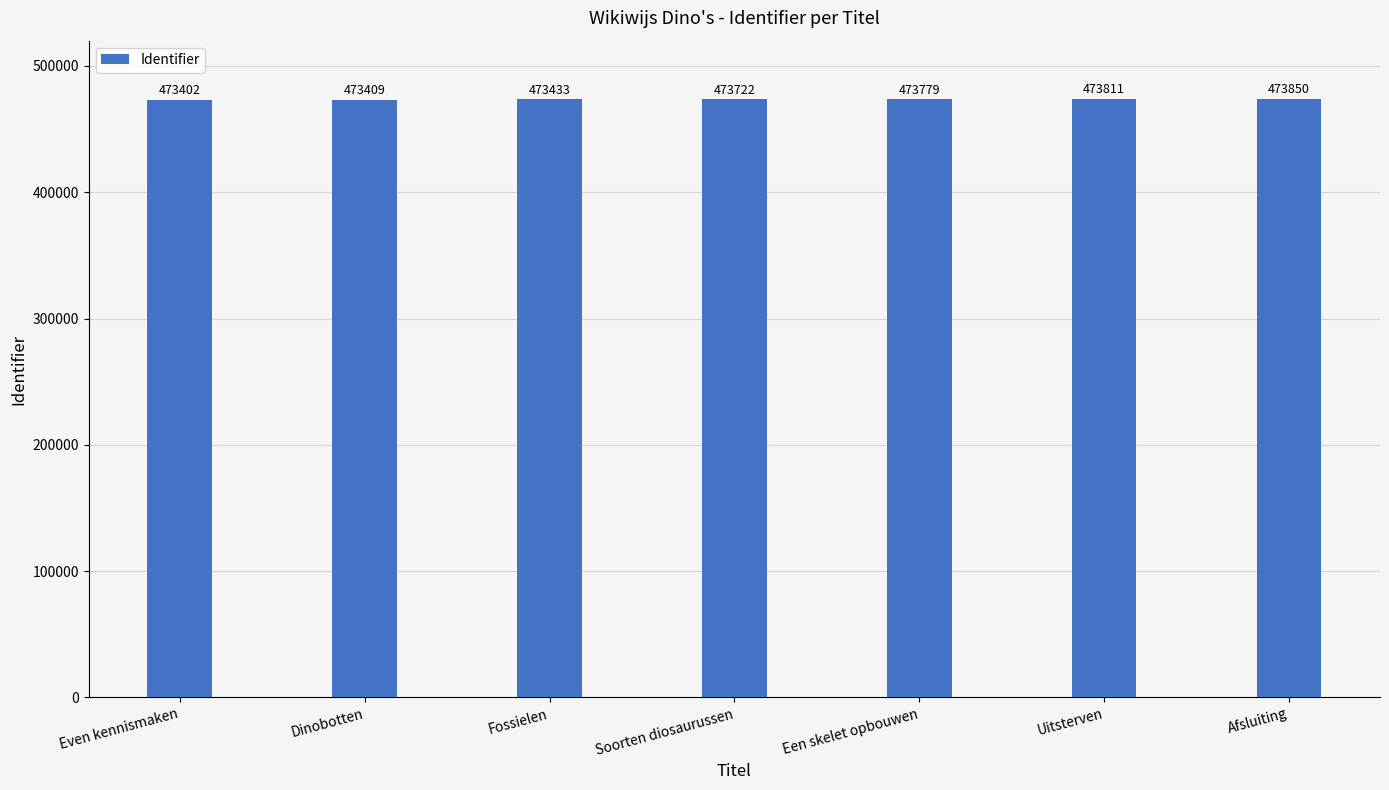

What is the sum of the values at Uitsterven and Fossielen?

947244